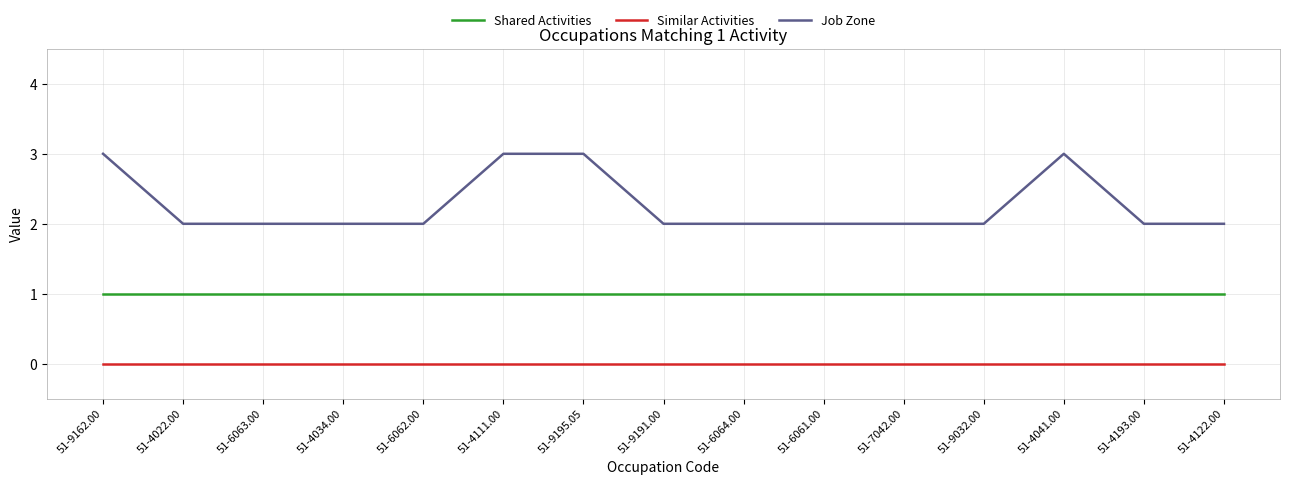

What are all the series names shown in the legend?

Shared Activities, Similar Activities, Job Zone